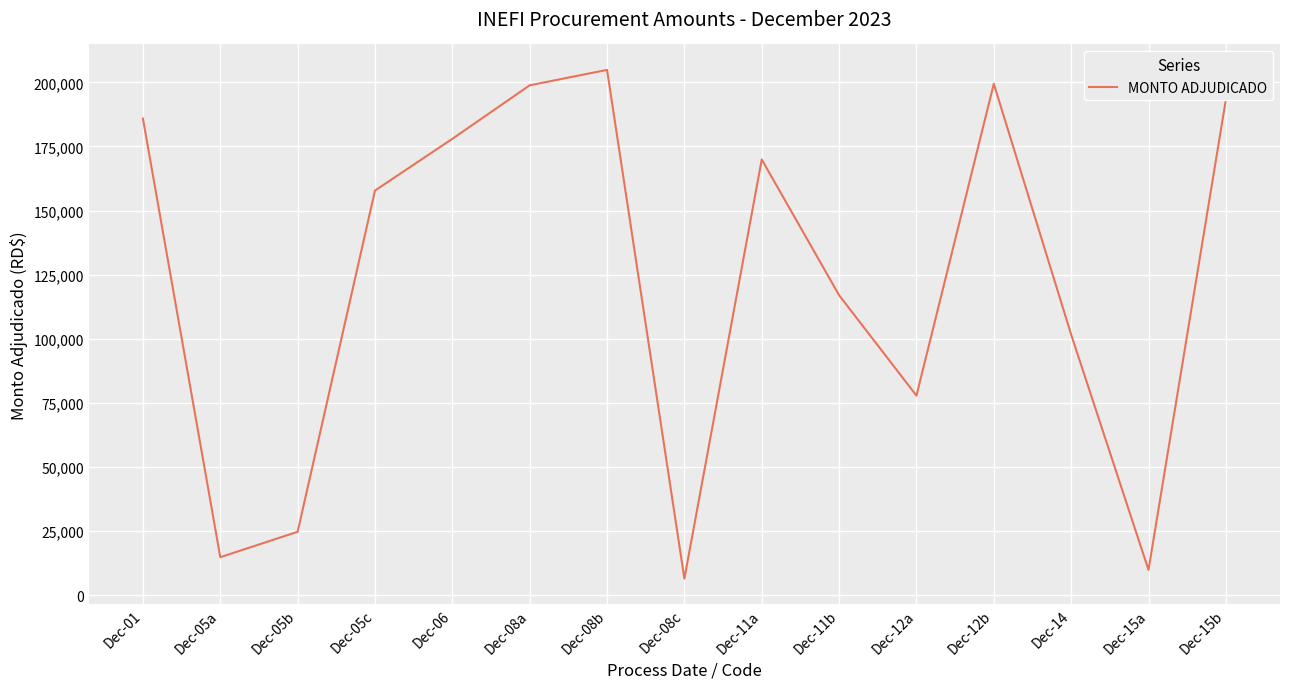

Which category has the highest value across all series?

Dec-08b